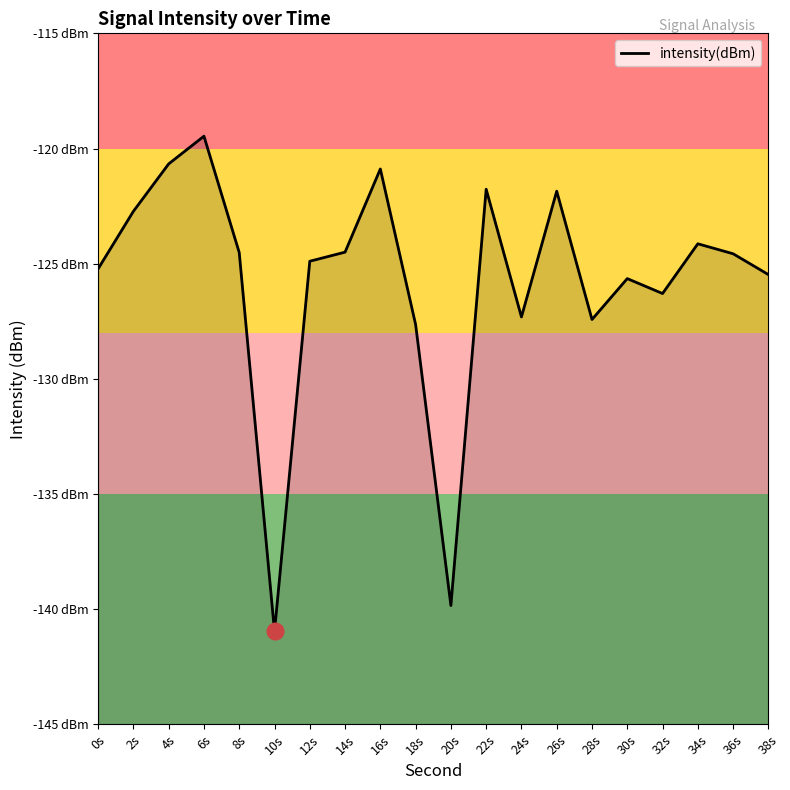

What is the label of the 7th point from the right?

26s